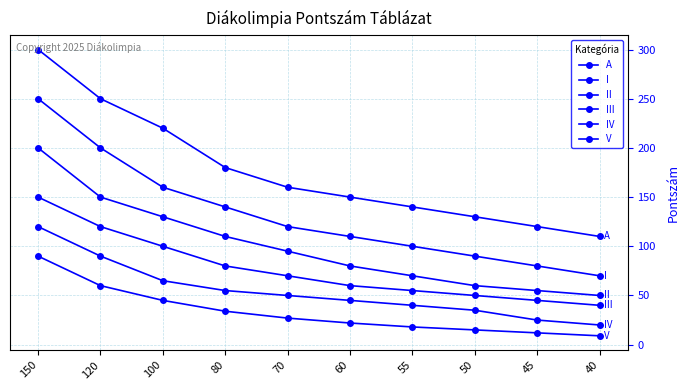

True or false: I has a value of 160 at 100.

True